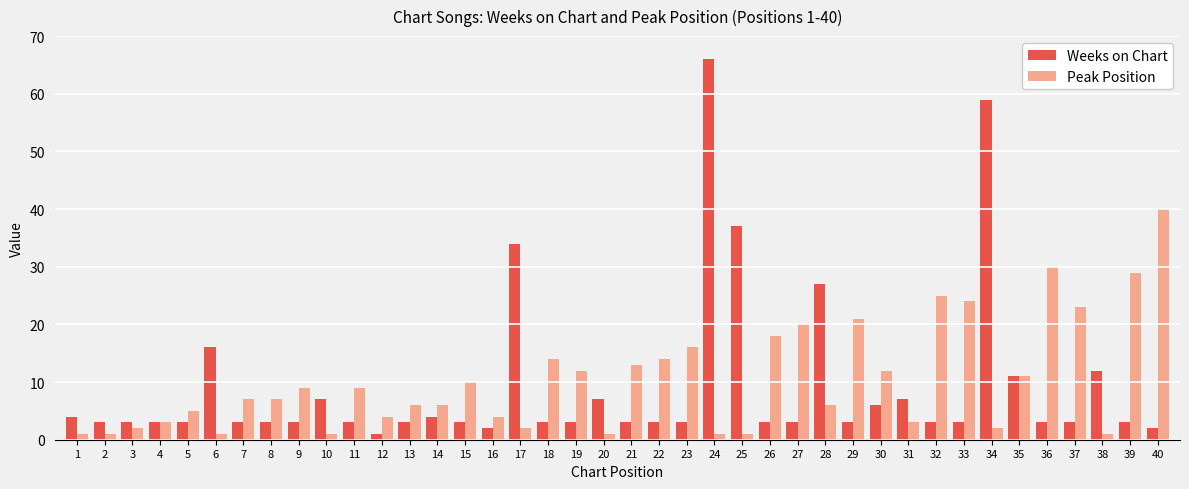

Which series has the widest spread of values?

Weeks on Chart